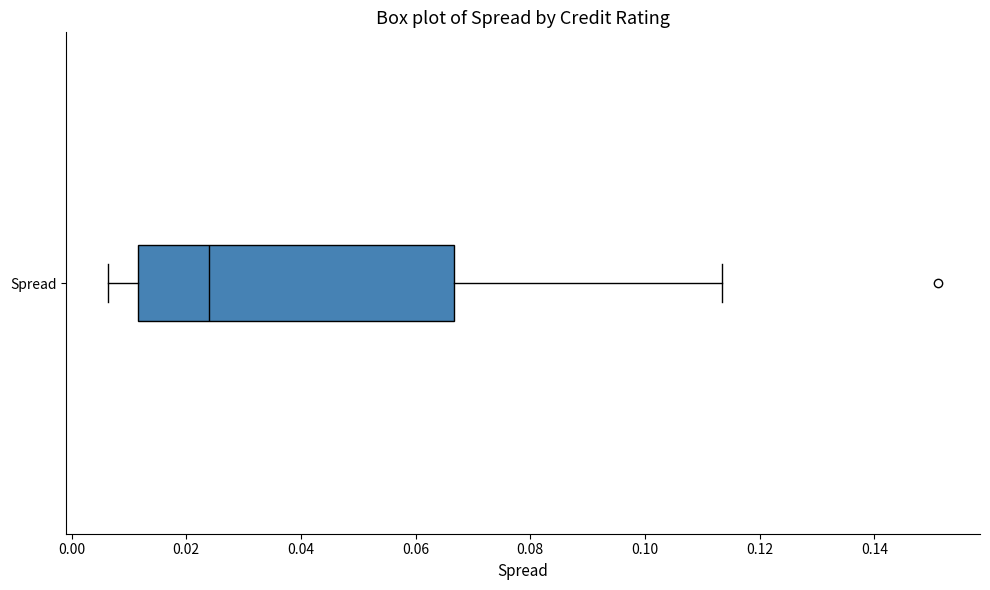

Transcribe this box plot: give where the median line is, the range the box spans, and where the two whiskers end, as read against the x-axis. The values are not printed on the chart, so give them approximately, as read against the axis.

median 0.024, box 0.012 to 0.066, whiskers 0.006 to 0.114